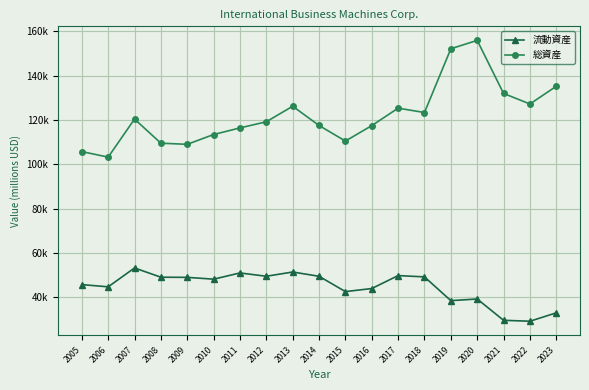

What are all the series names shown in the legend?

流動資産, 総資産